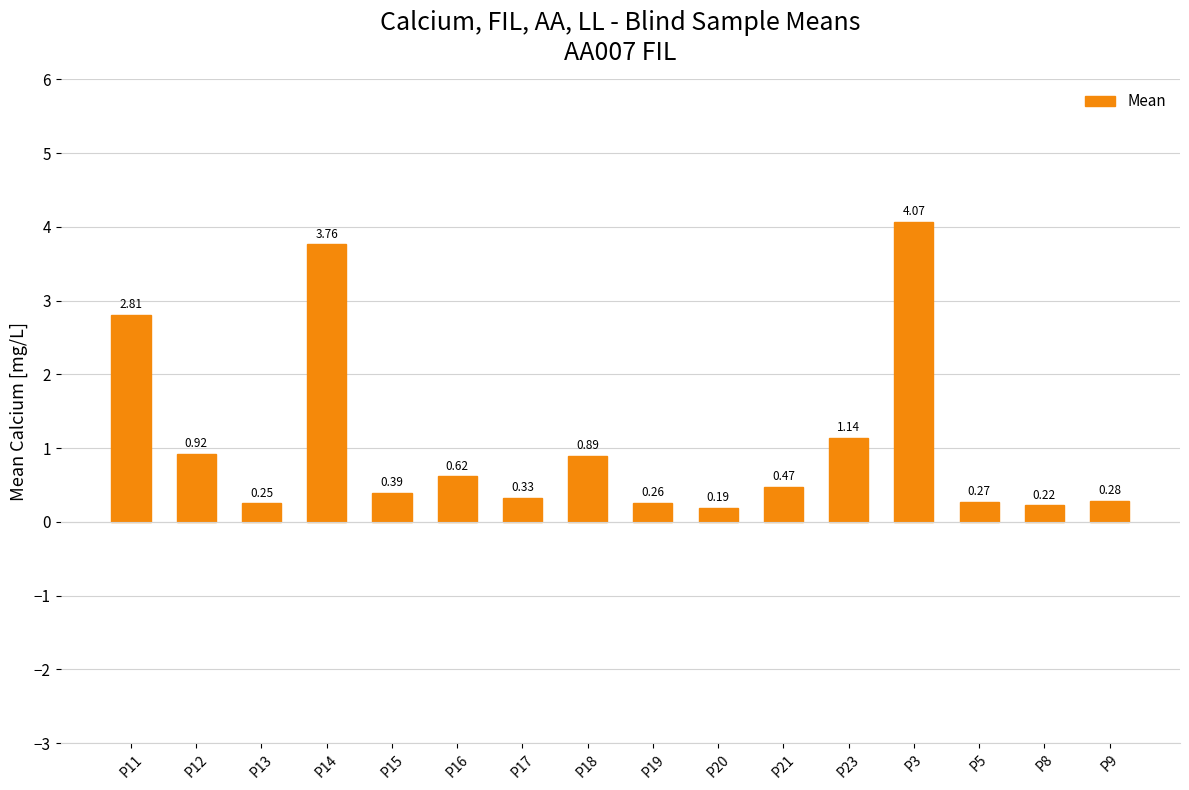

What is the change in value from P20 to P3?

+3.9